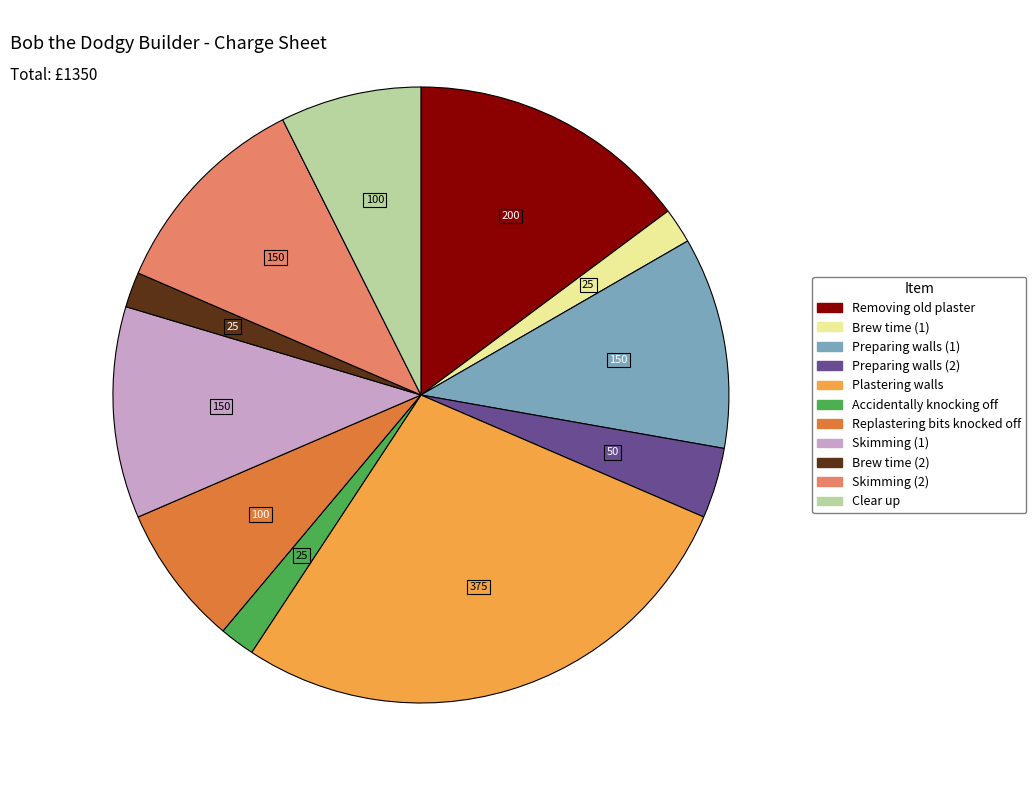

Which category has the biggest portion of the pie?

Plastering walls